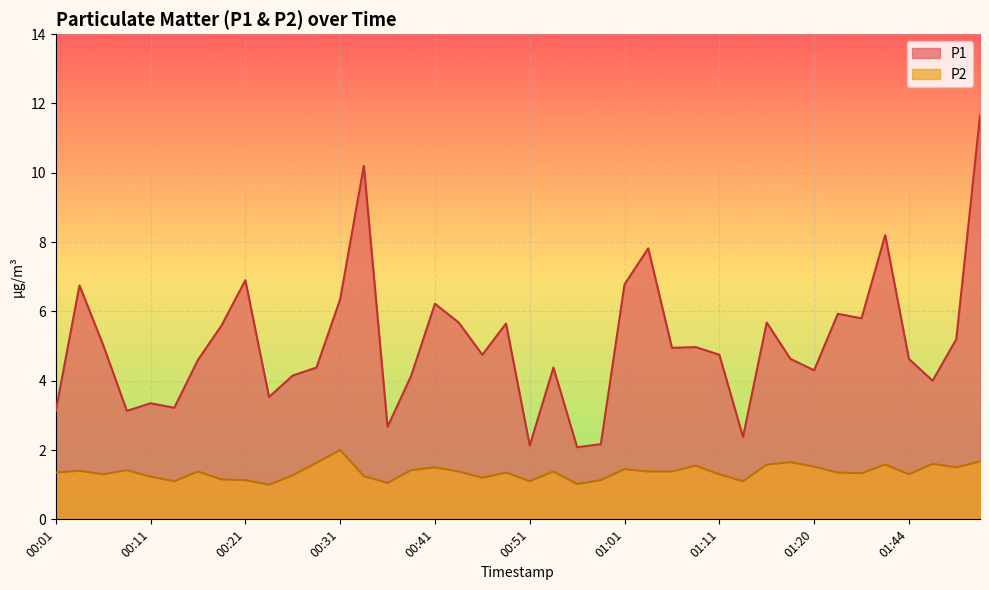

Which category has the lowest value in the P2 series?

00:23